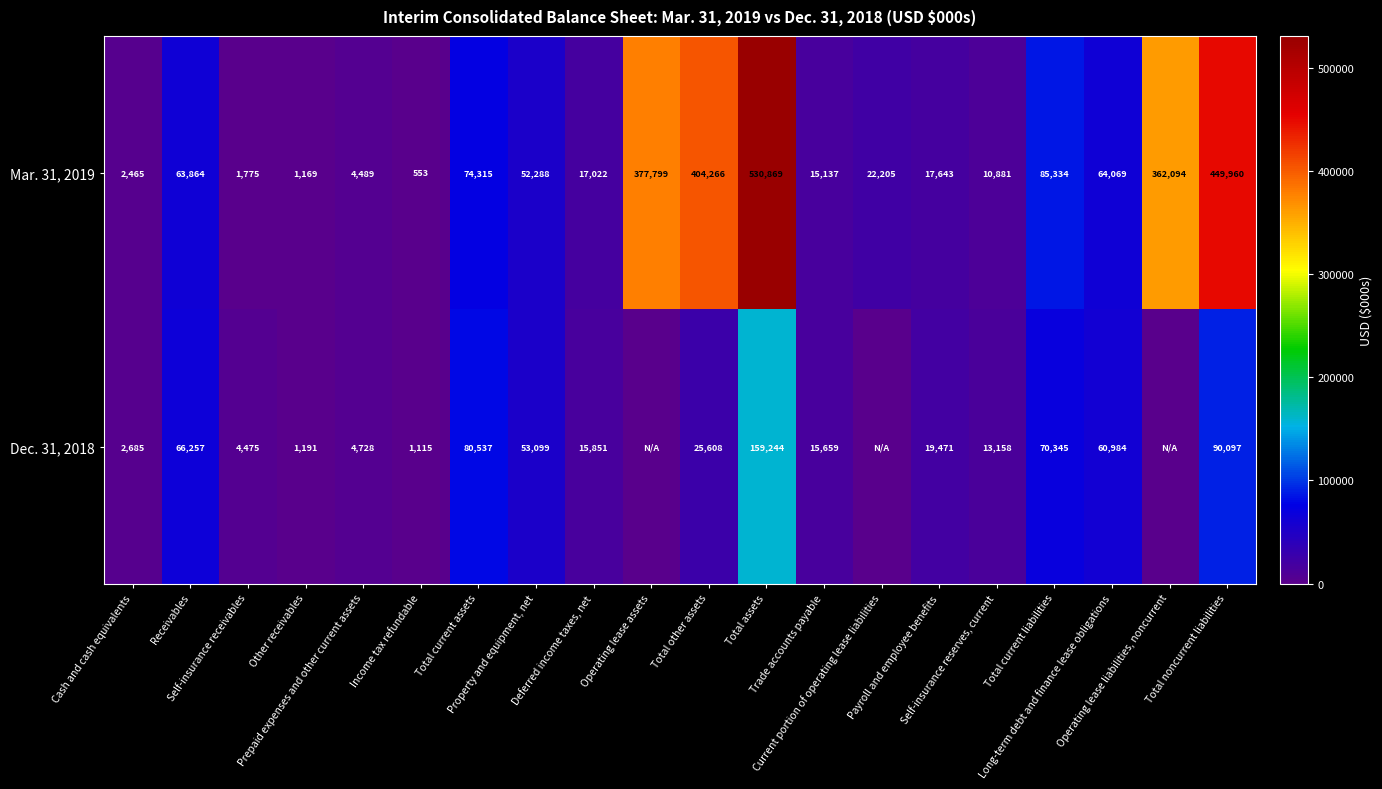

How many data points in Mar. 31, 2019 are less than 52288?

10